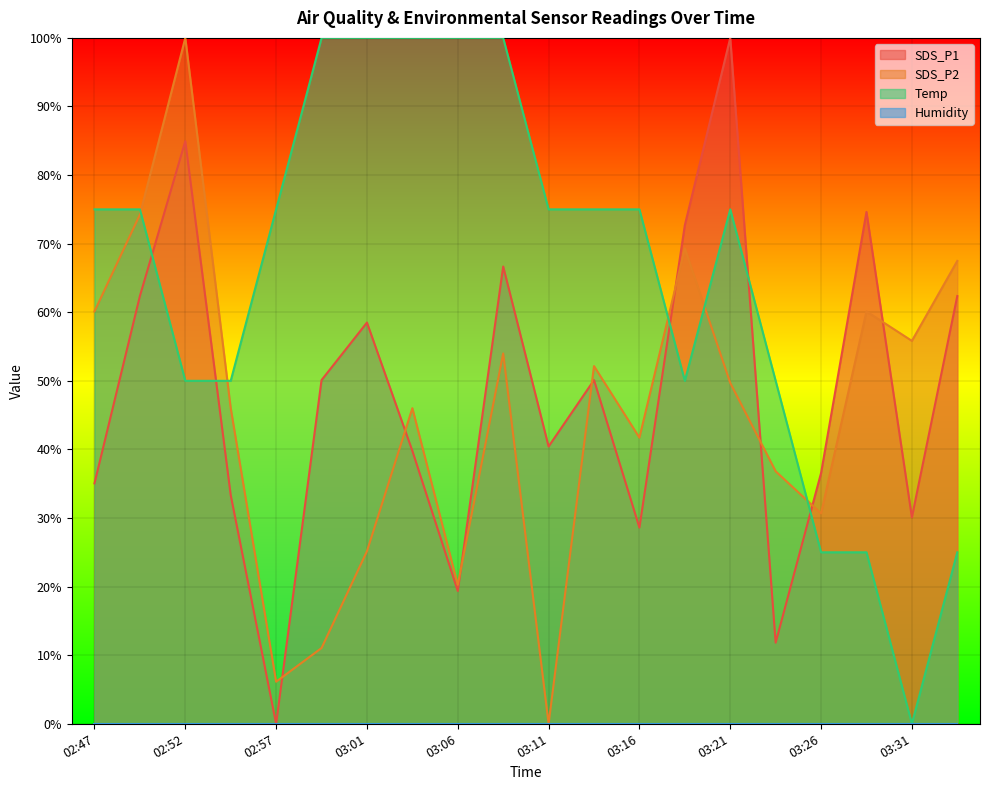

What is the highest value of the Temp series?

100.0